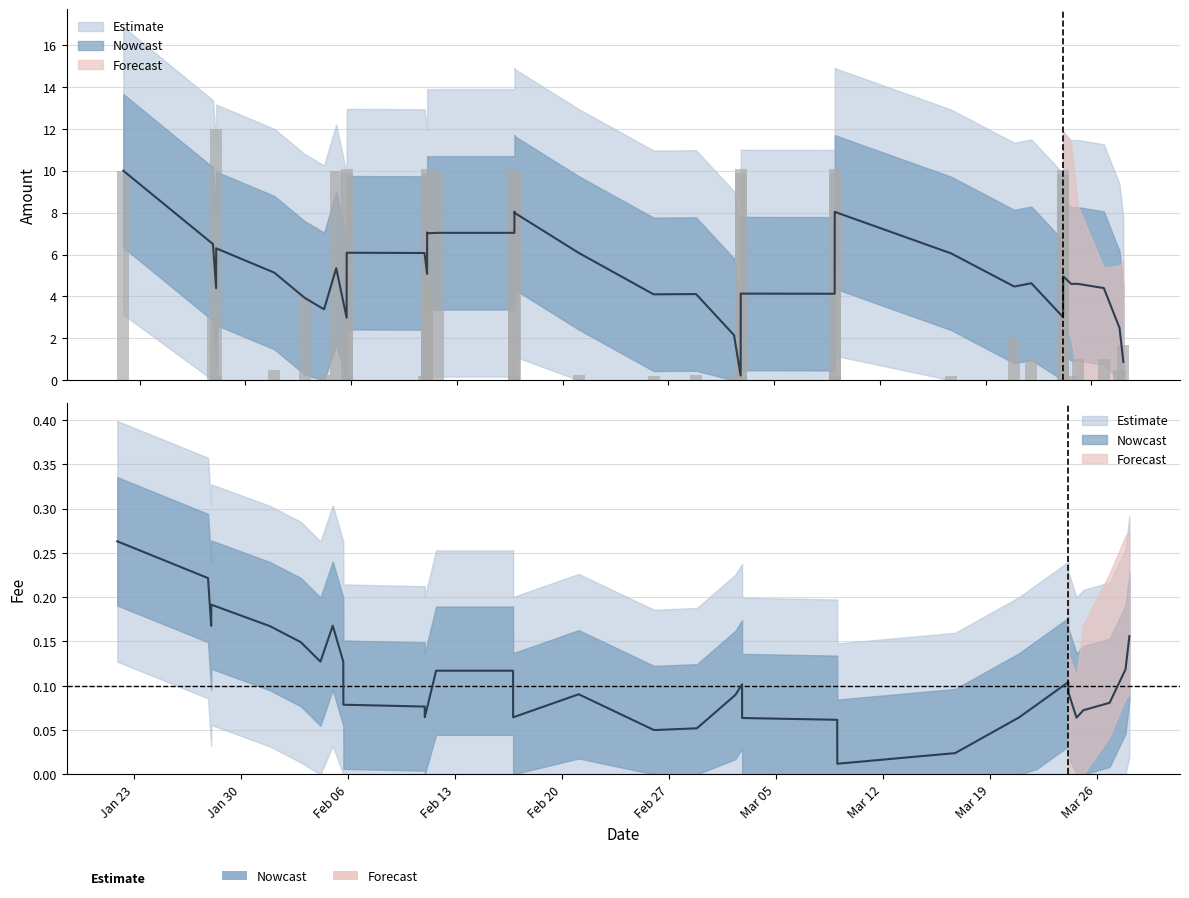

Rank the categories by Fee value from lowest to highest.

5, 6, 11, 12, 14, 15, 21, 22, 25, 26, 29, 30, 4, 10, 13, 16, 19, 23, 28, 31, 37, 18, 33, 35, 7, 8, 20, 2, 3, 34, 38, 0, 1, 17, 9, 24, 27, 32, 36, 39